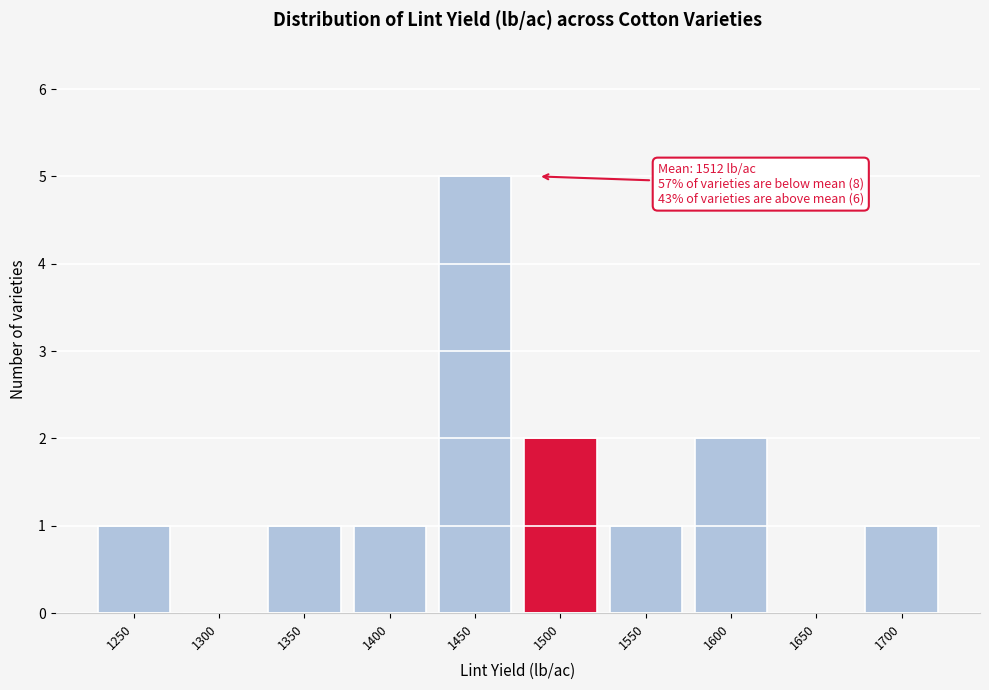

Reading left to right, what are all the values shown in this chart?

1250=1	1300=0	1350=1	1400=1	1450=5	1500=2	1550=1	1600=2	1650=0	1700=1